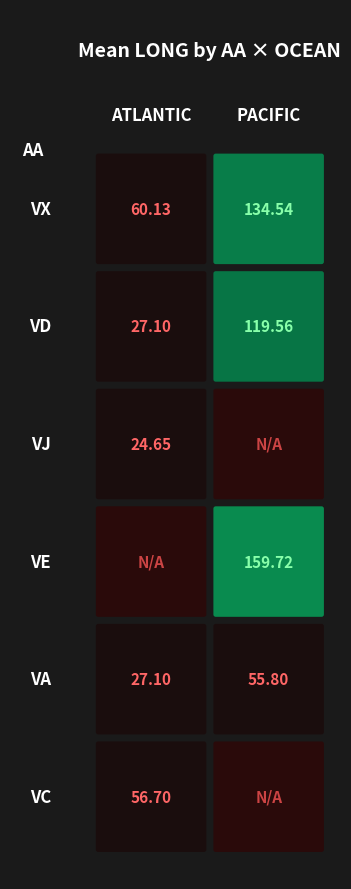

Is it true that SM equals 4.1 at VA?

False